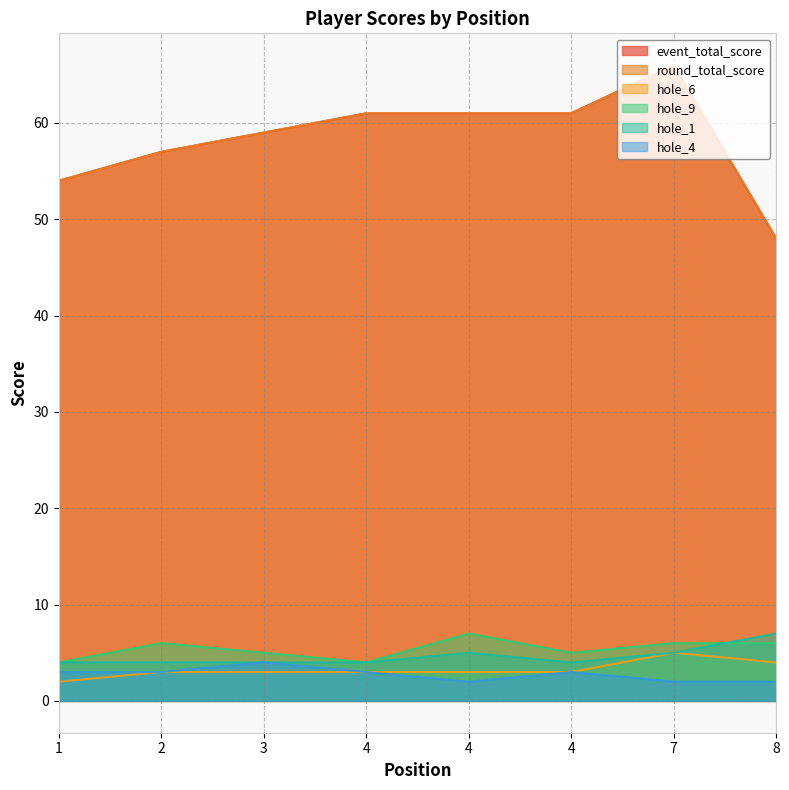

What is the maximum value shown in the chart?

66